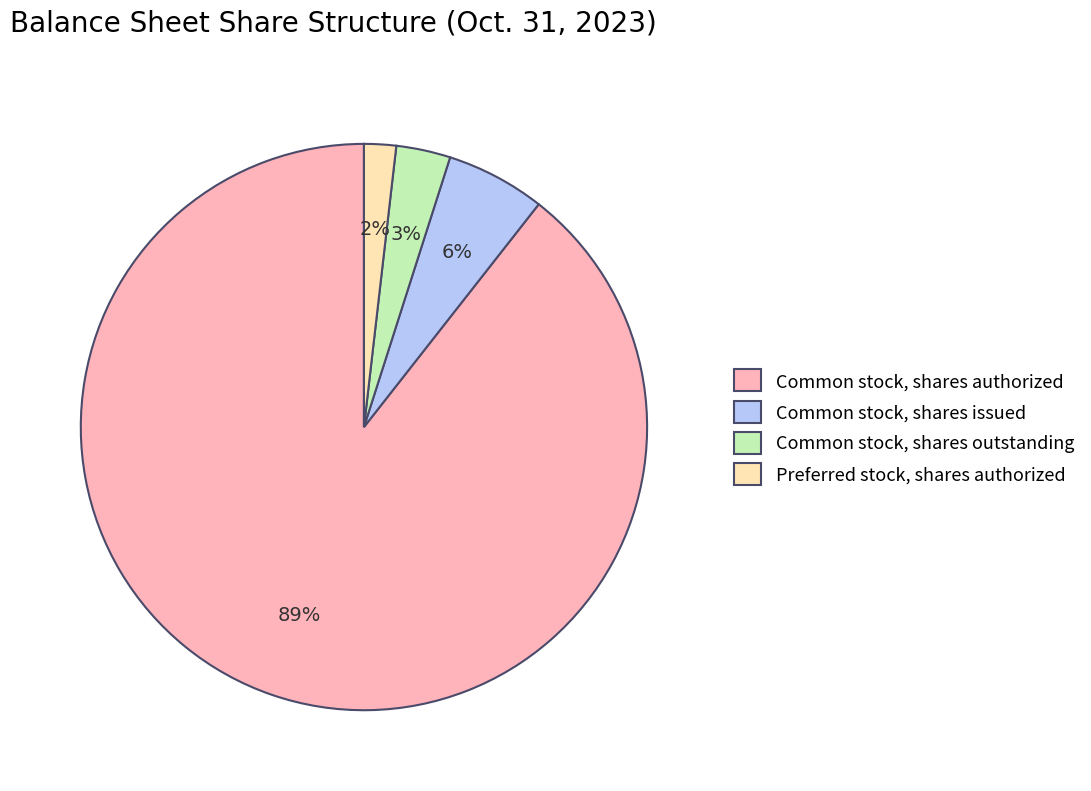

Which has a higher value, Preferred stock, shares authorized or Common stock, shares issued?

Common stock, shares issued